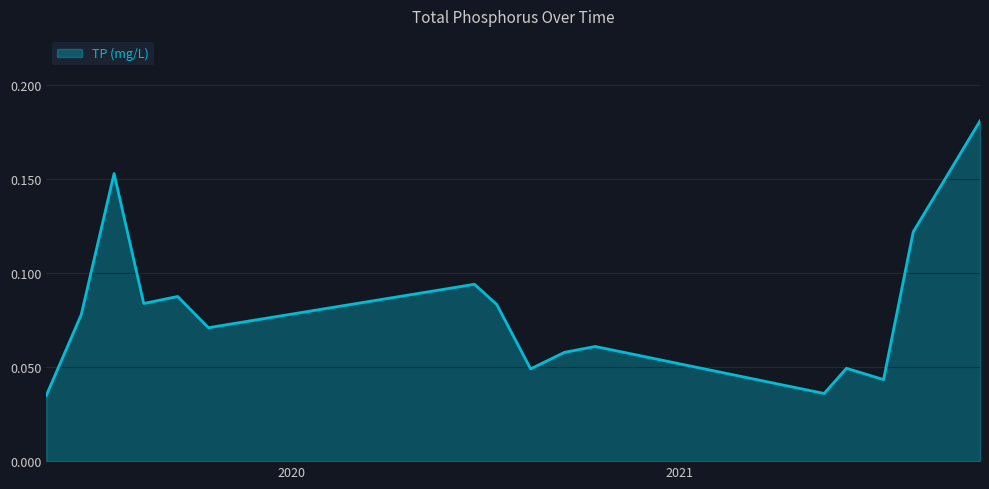

How many categories are shown in the chart?

16